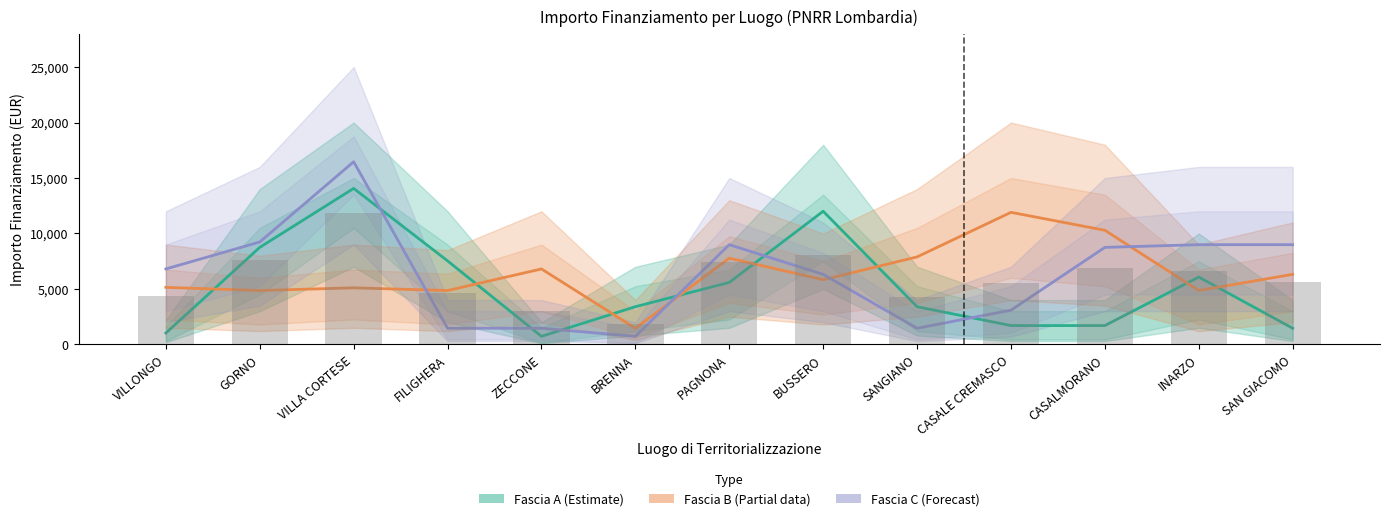

Where does the Fascia B (Partial) series first go above 5831?

ZECCONE